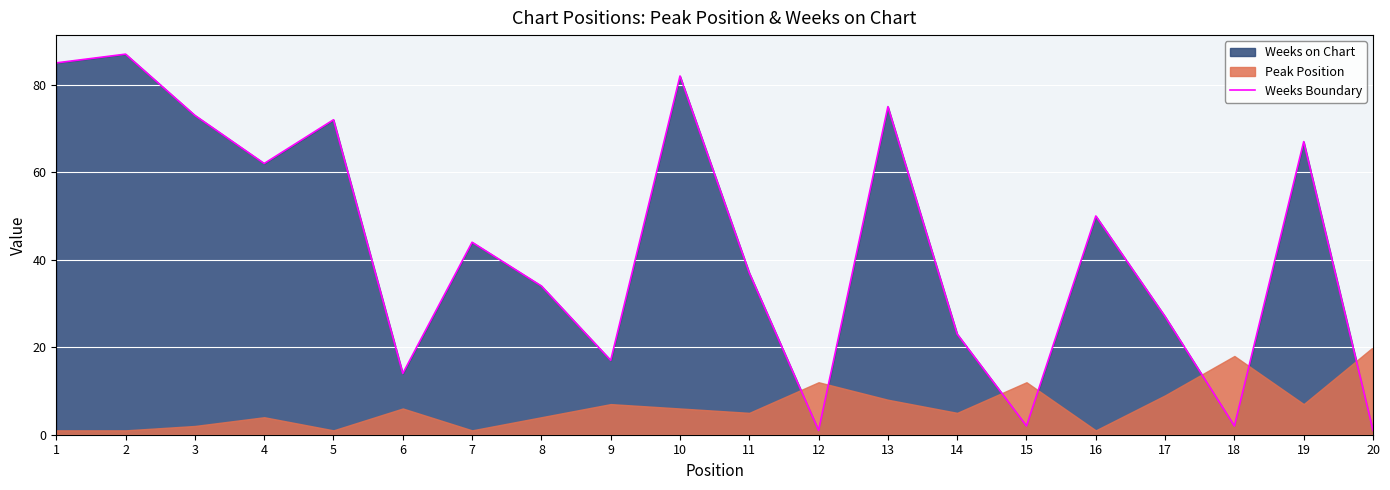

List the labels in order of value, smallest first.

12, 20, 15, 18, 6, 9, 14, 17, 8, 11, 7, 16, 4, 19, 5, 3, 13, 10, 1, 2